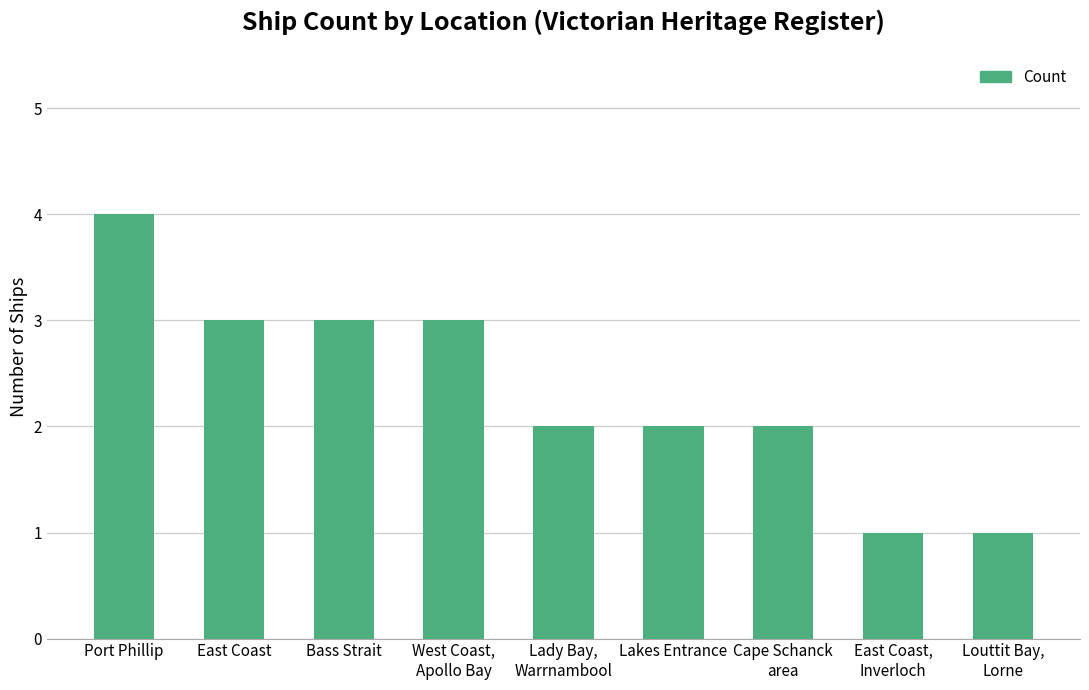

Reading left to right, list all the values displayed in this chart.

4	3	3	3	2	2	2	1	1